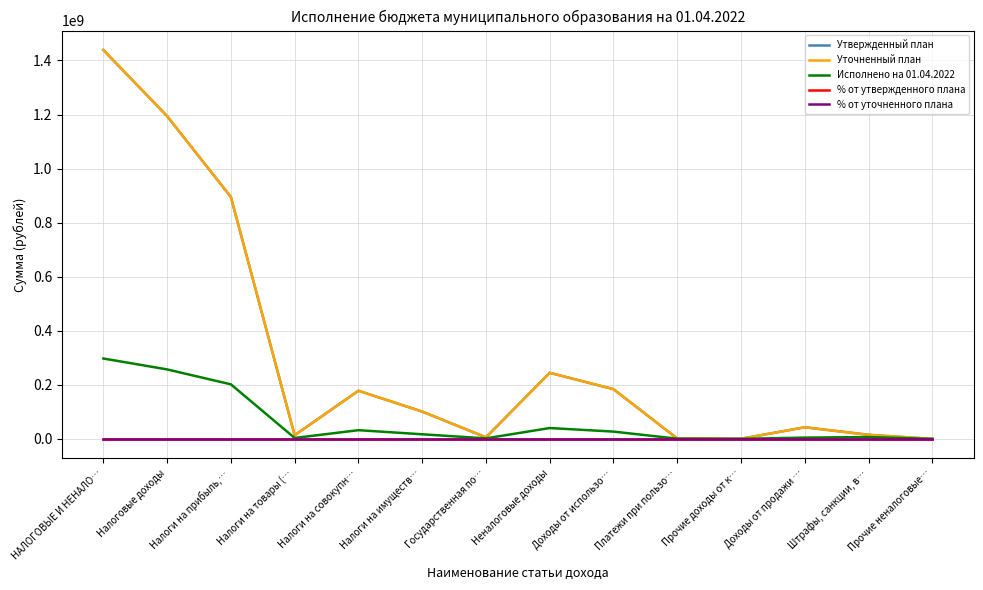

The value of Уточненный план at Налоги на совокупн… is 178227000.0. True or false?

True